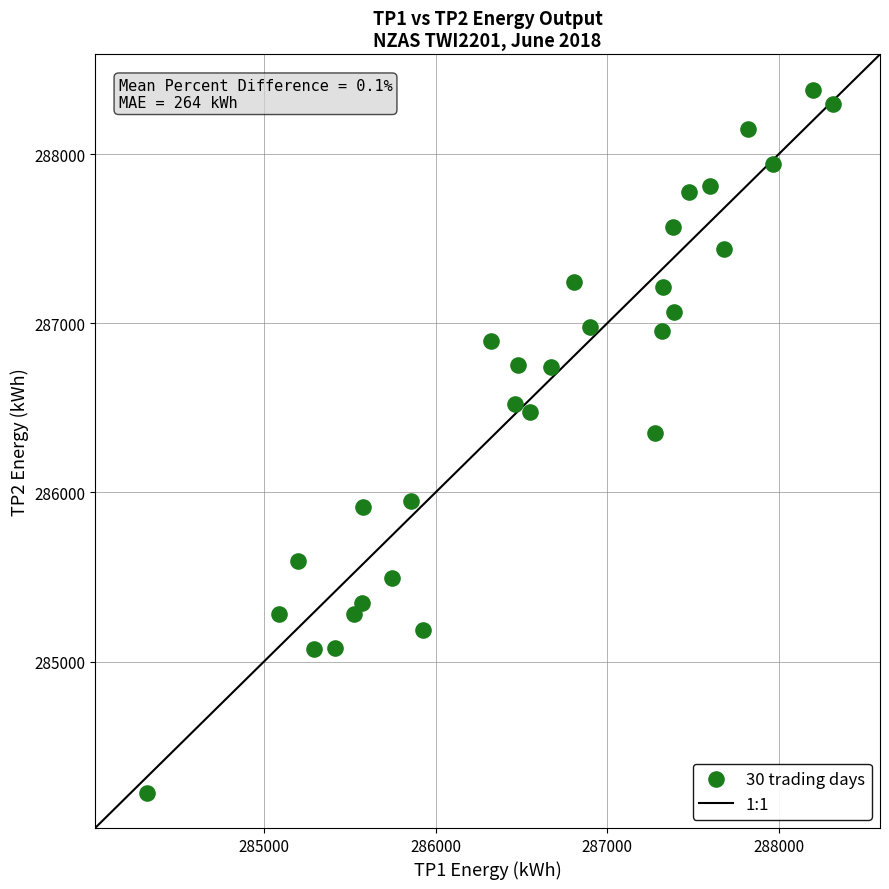

What is the range of Y values (max minus min)?

4158